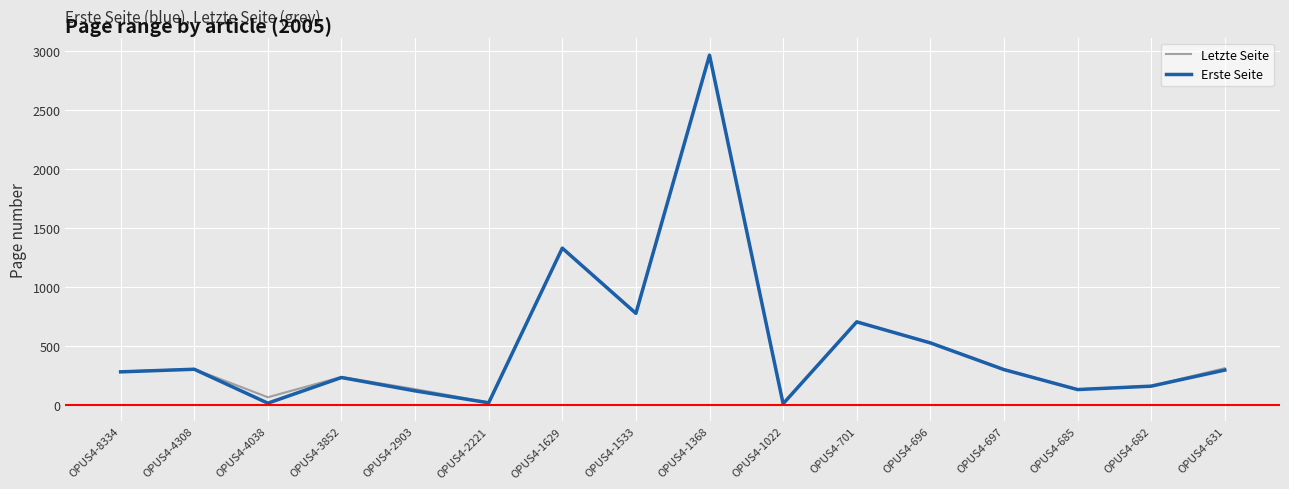

True or false: Erste Seite has more than 0 points higher than both neighbors.

True